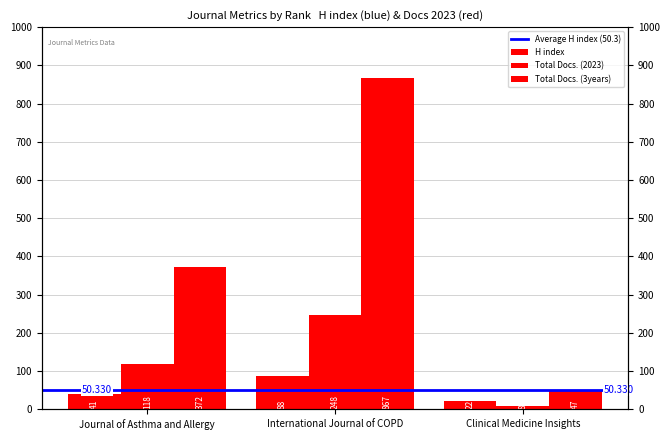

Reading left to right, what are all the values shown in this chart?

H index: 41	88	22
Total Docs. (2023): 118	248	8
Total Docs. (3years): 372	867	47